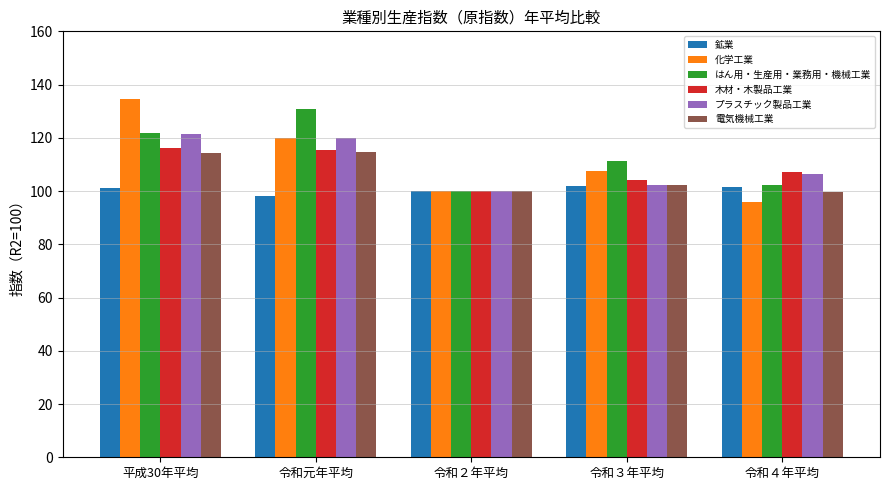

The value of はん用・生産用・業務用・機械工業 at 令和２年平均 is 100.0. True or false?

True